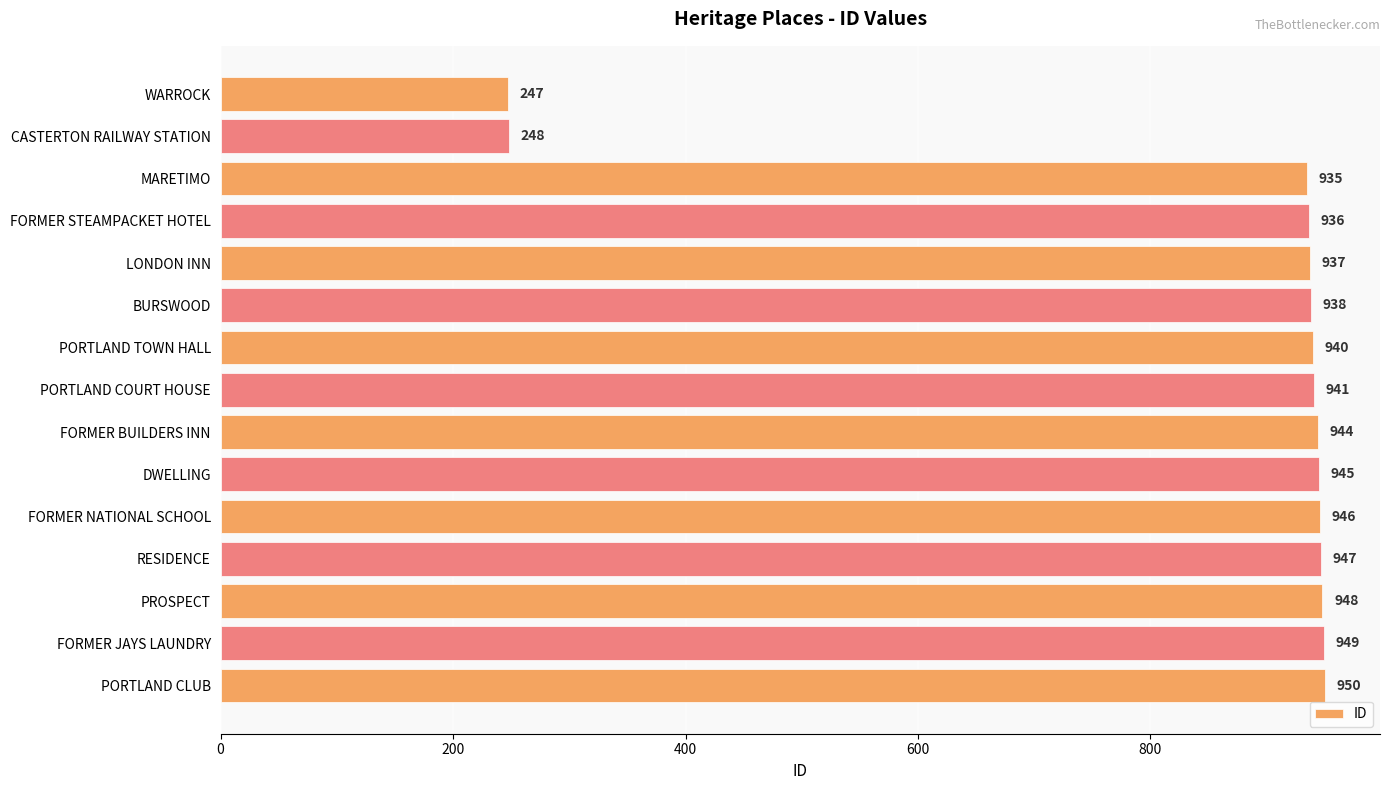

How many data points are less than 941?

7